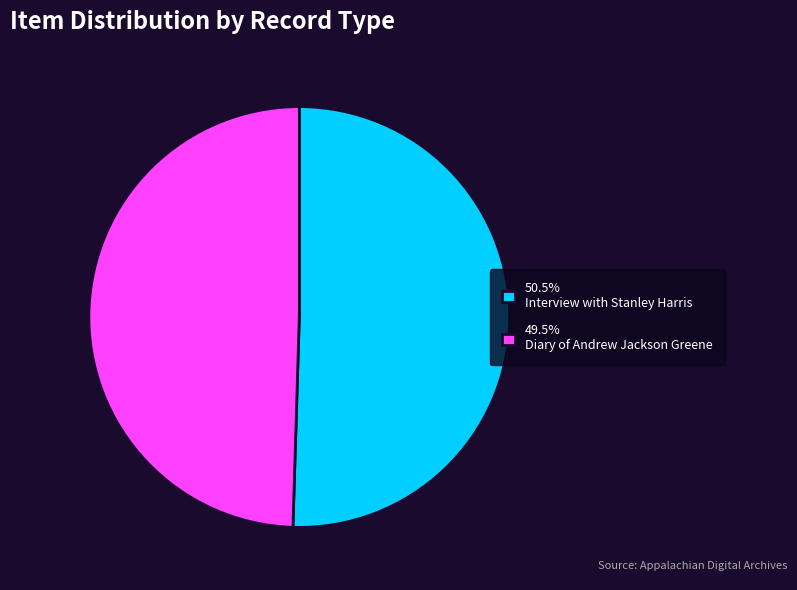

Do 50.5% Interview with Stanley Harris and 49.5% Diary of Andrew Jackson Greene together represent more than half of the pie?

Yes